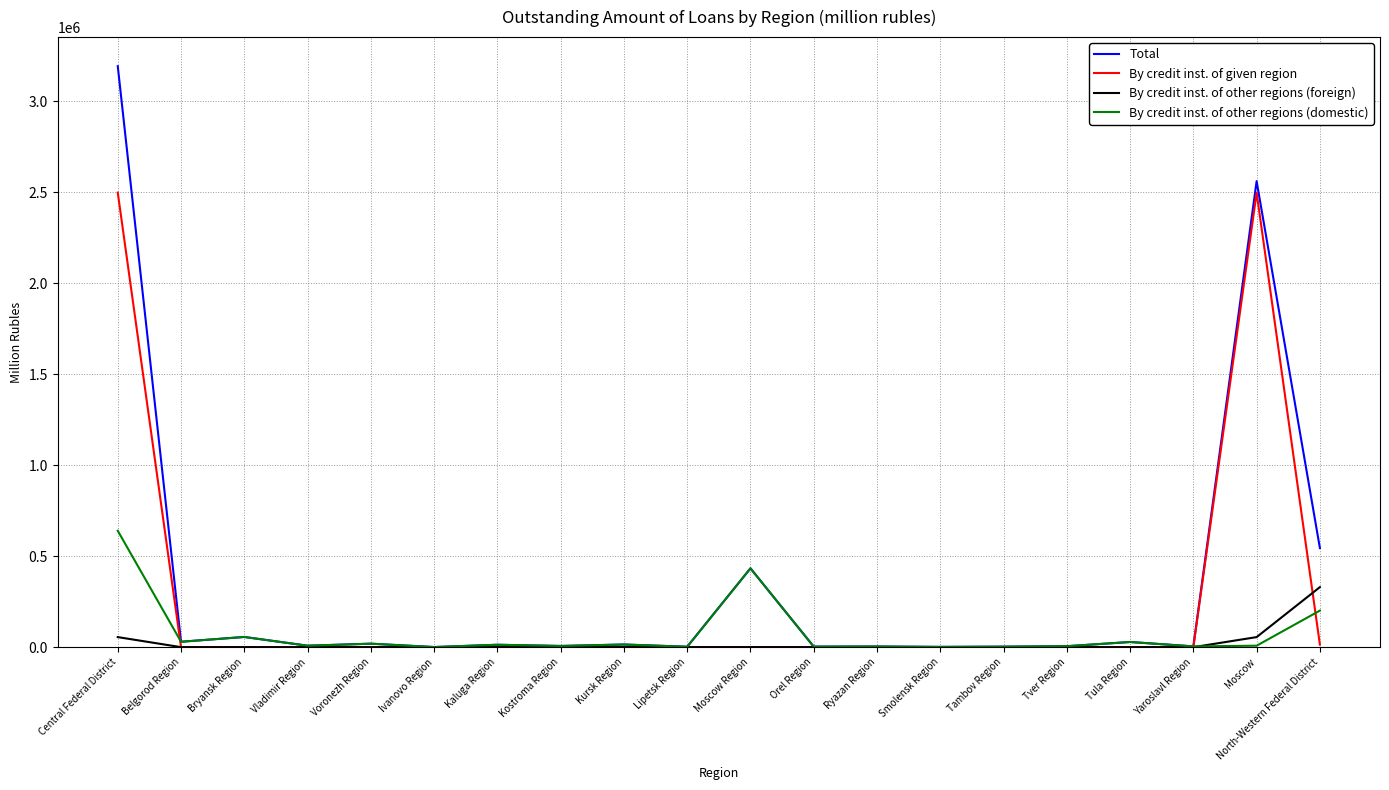

True or false: Total has more than 0 points higher than both neighbors.

True